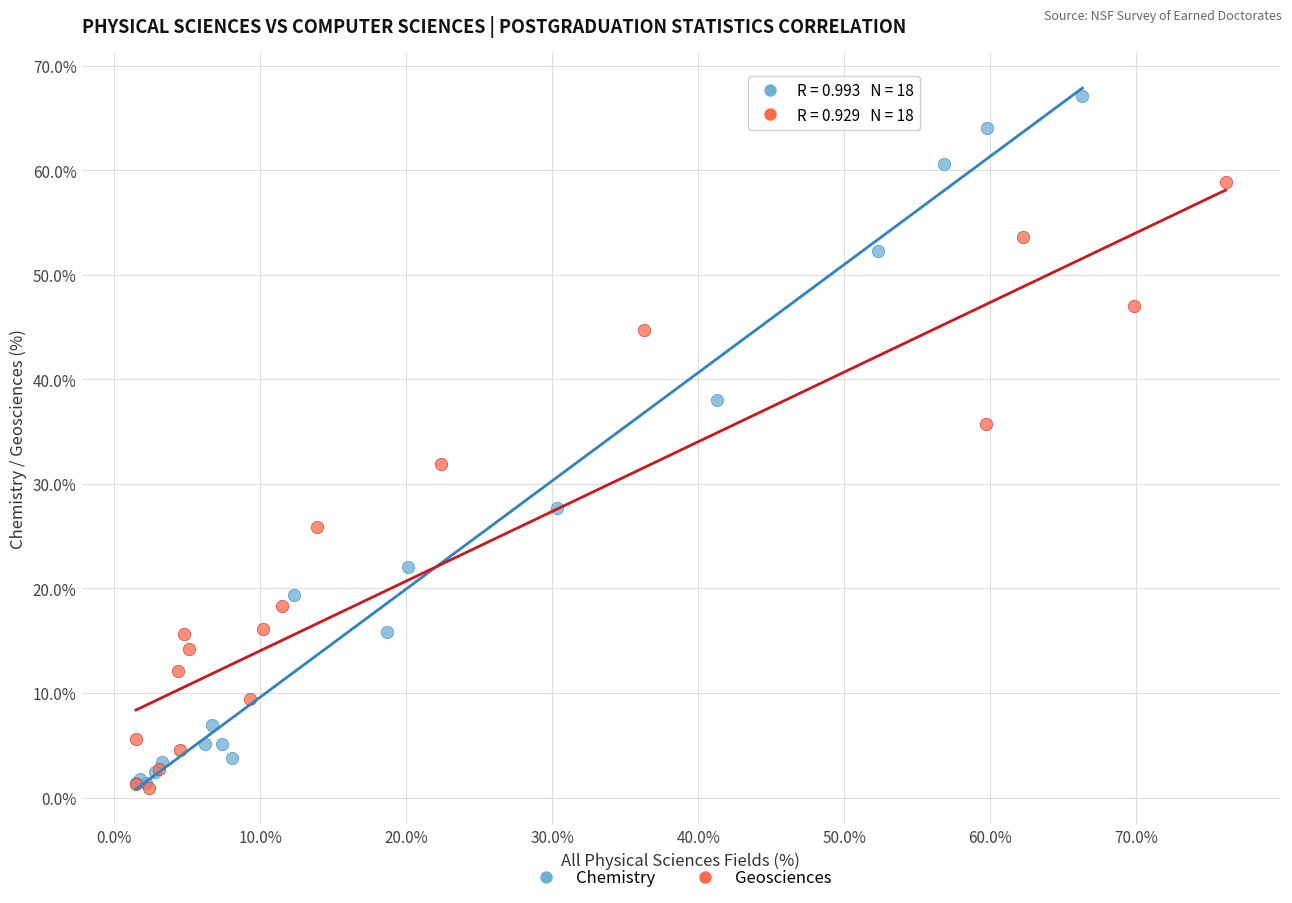

Which series contains the highest Y value?

Chemistry